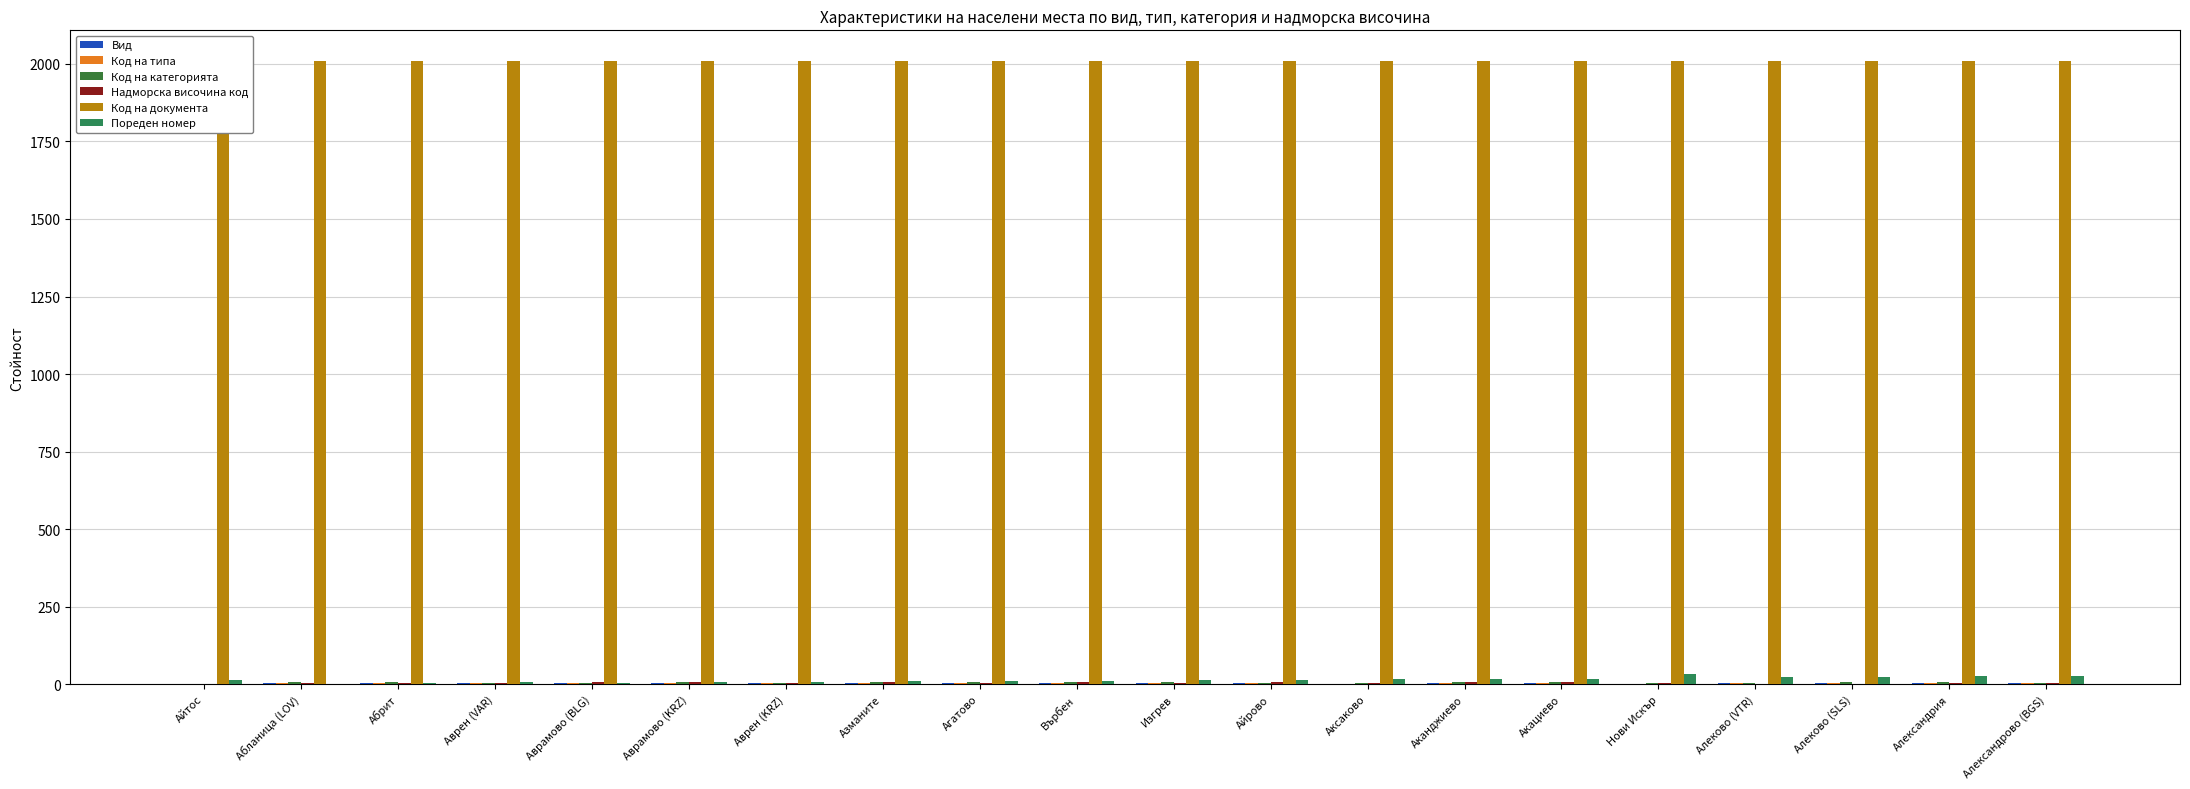

List the labels in order of Код на категорията value, largest first.

Аврамово (KRZ), Върбен, Акациево, Александрия, Абланица (LOV), Абрит, Агатово, Изгрев, Алеково (SLS), Азманите, Аканджиево, Аврен (VAR), Аврамово (BLG), Аврен (KRZ), Айрово, Алеково (VTR), Александрово (BGS), Аксаково, Нови Искър, Айтос